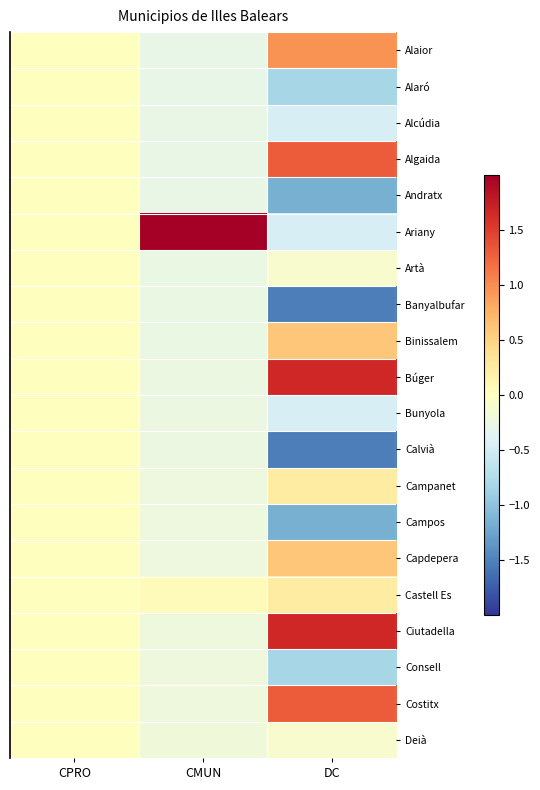

Reading left to right, extract all data points from this chart.

Alaior: CPRO=0.0	CMUN=-0.3	DC=1.0
Alaró: CPRO=0.0	CMUN=-0.3	DC=-0.8
Alcúdia: CPRO=0.0	CMUN=-0.3	DC=-0.5
Algaida: CPRO=0.0	CMUN=-0.3	DC=1.3
Andratx: CPRO=0.0	CMUN=-0.3	DC=-1.2
Ariany: CPRO=0.0	CMUN=4.3	DC=-0.5
Artà: CPRO=0.0	CMUN=-0.3	DC=-0.1
Banyalbufar: CPRO=0.0	CMUN=-0.3	DC=-1.5
Binissalem: CPRO=0.0	CMUN=-0.3	DC=0.6
Búger: CPRO=0.0	CMUN=-0.2	DC=1.7
Bunyola: CPRO=0.0	CMUN=-0.2	DC=-0.5
Calvià: CPRO=0.0	CMUN=-0.2	DC=-1.5
Campanet: CPRO=0.0	CMUN=-0.2	DC=0.2
Campos: CPRO=0.0	CMUN=-0.2	DC=-1.2
Capdepera: CPRO=0.0	CMUN=-0.2	DC=0.6
Castell Es: CPRO=0.0	CMUN=0.0	DC=0.2
Ciutadella: CPRO=0.0	CMUN=-0.2	DC=1.7
Consell: CPRO=0.0	CMUN=-0.2	DC=-0.8
Costitx: CPRO=0.0	CMUN=-0.2	DC=1.3
Deià: CPRO=0.0	CMUN=-0.2	DC=-0.1